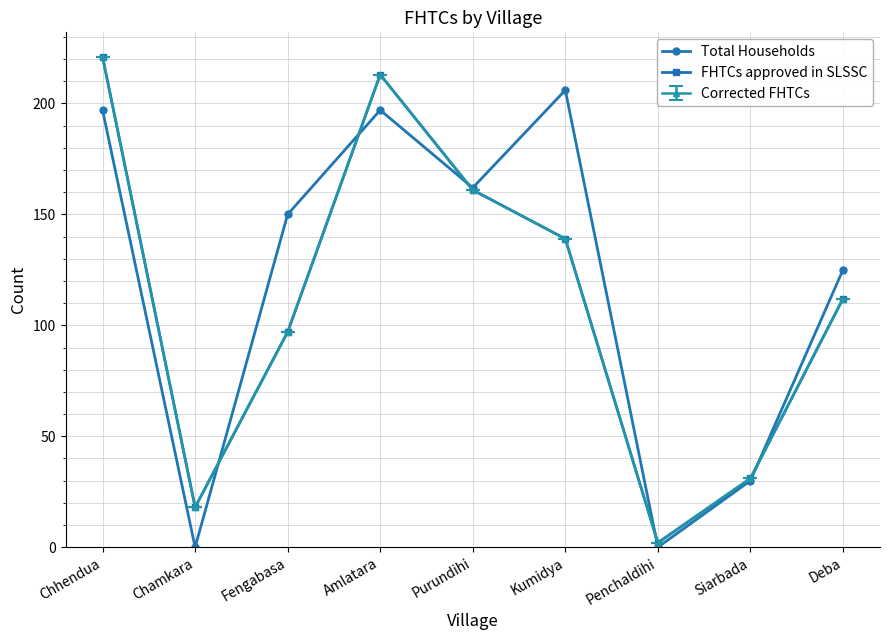

What is the spread (max minus min) of values at Kumidya?

67